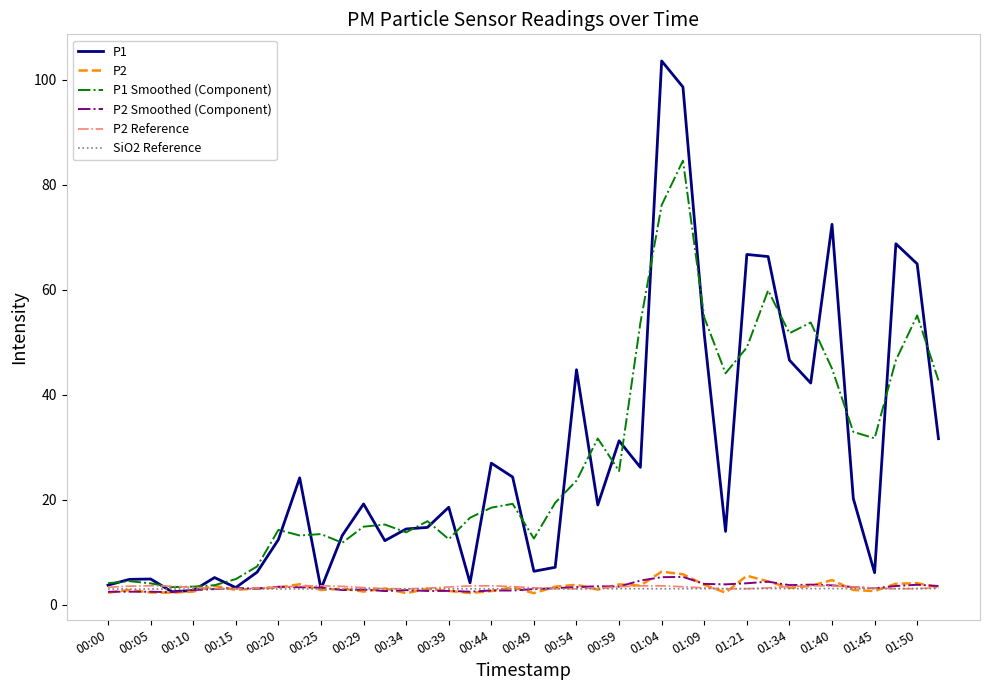

What is the difference between the maximum and minimum values in the P1 Smoothed (Component) series?

81.2